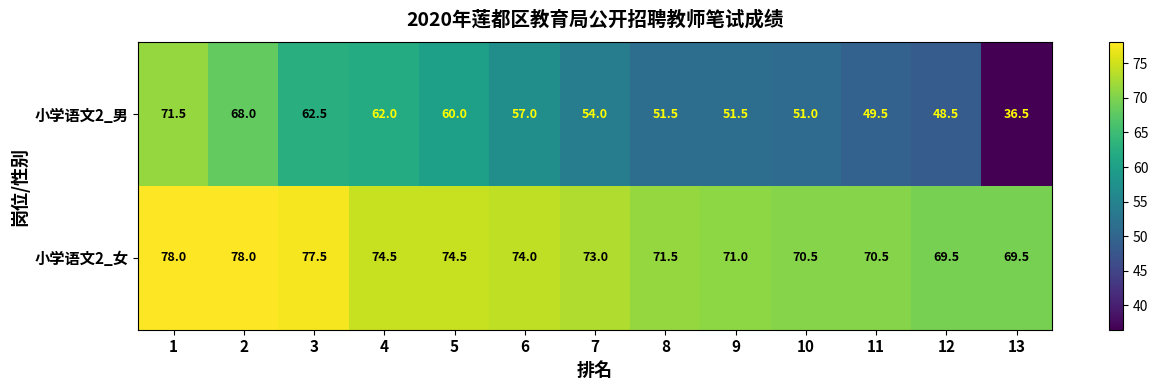

What is the difference between the highest and lowest values at 7?

19.0